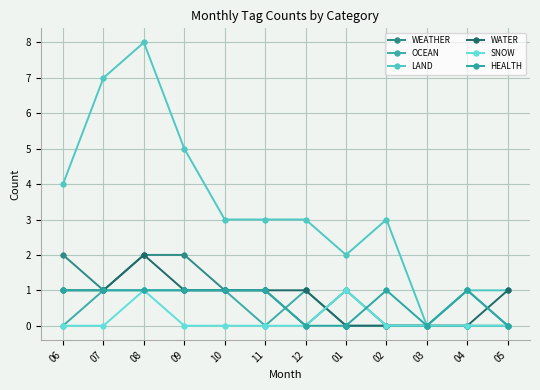

Rank the series by their maximum value, from lowest to highest.

OCEAN, SNOW, HEALTH, WEATHER, WATER, LAND